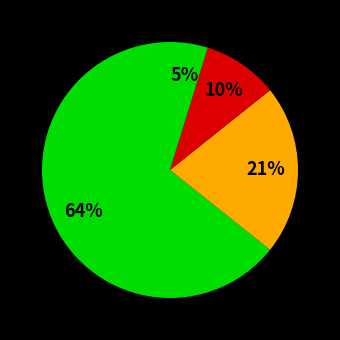

How many segments does this pie chart have?

4